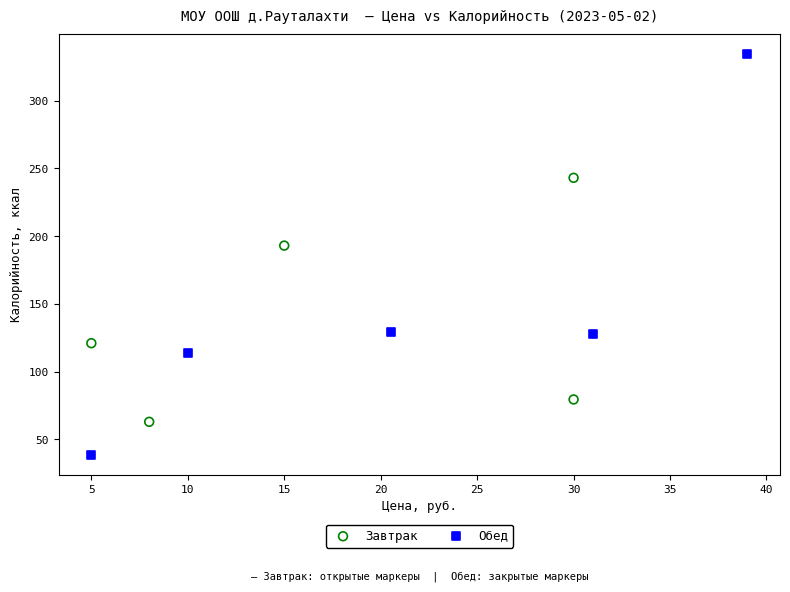

Which series reaches the maximum Y coordinate?

Обед